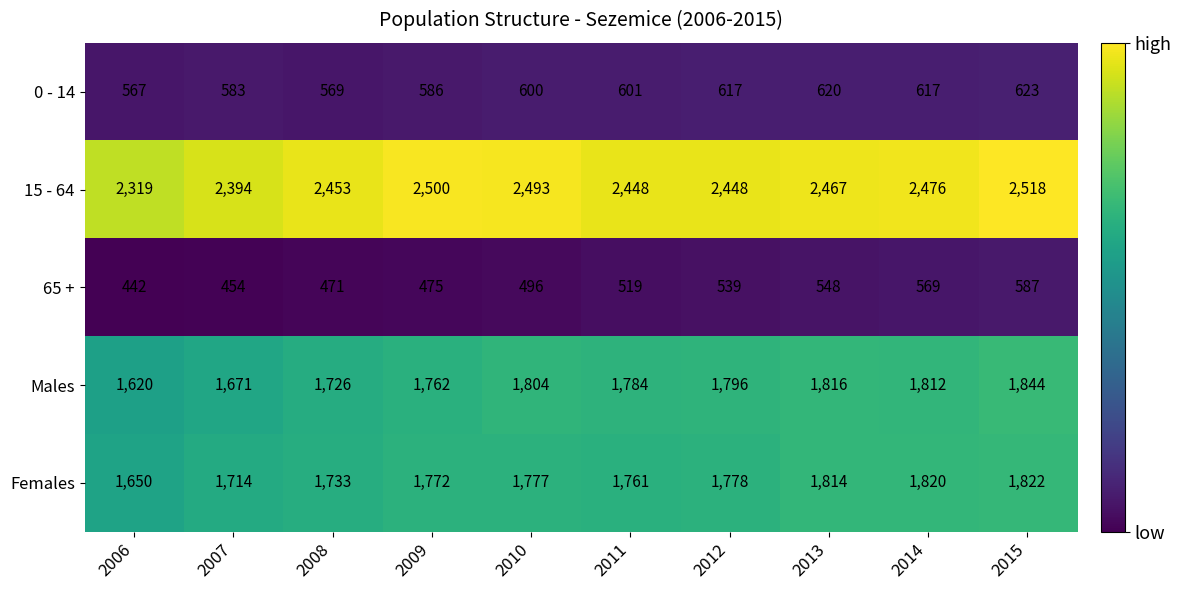

What is the average value of the 0 - 14 series?

598